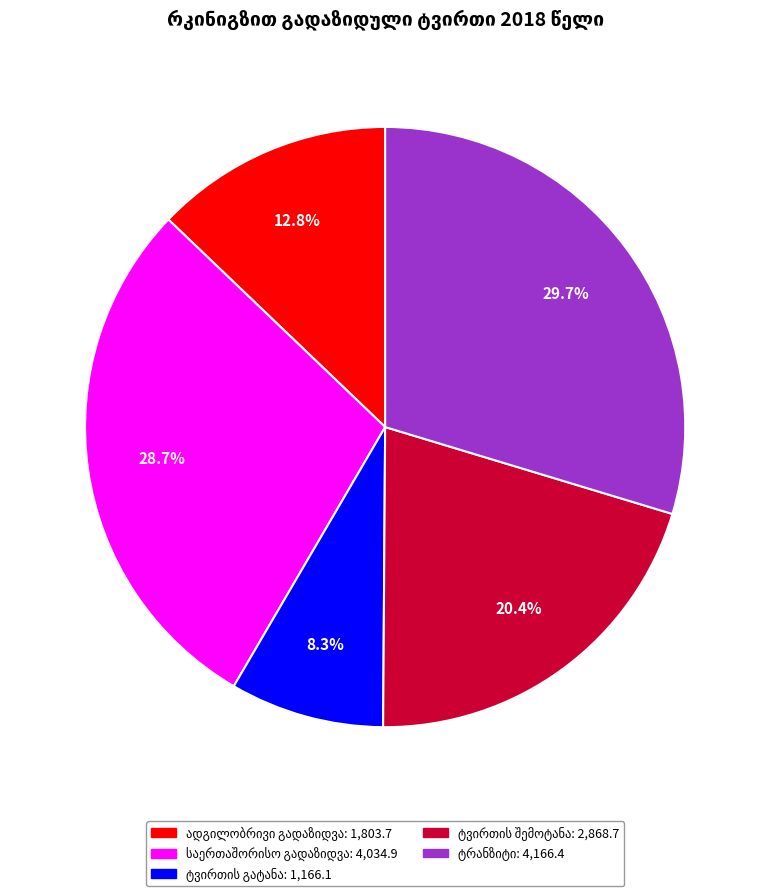

Is there a majority slice in this chart?

No